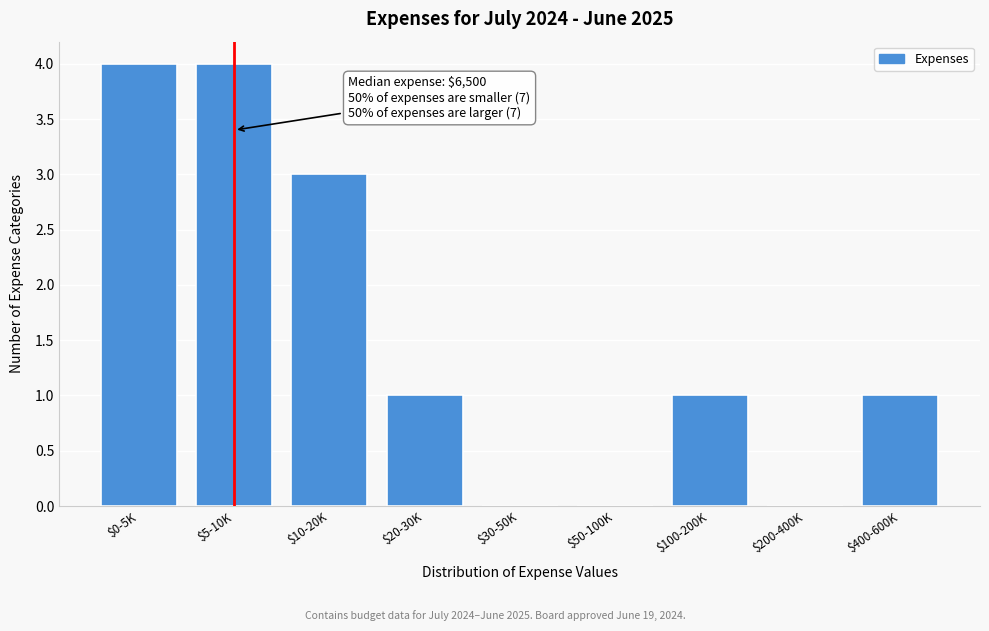

The chart shows a value of 0 at $50-100K. True or false?

True